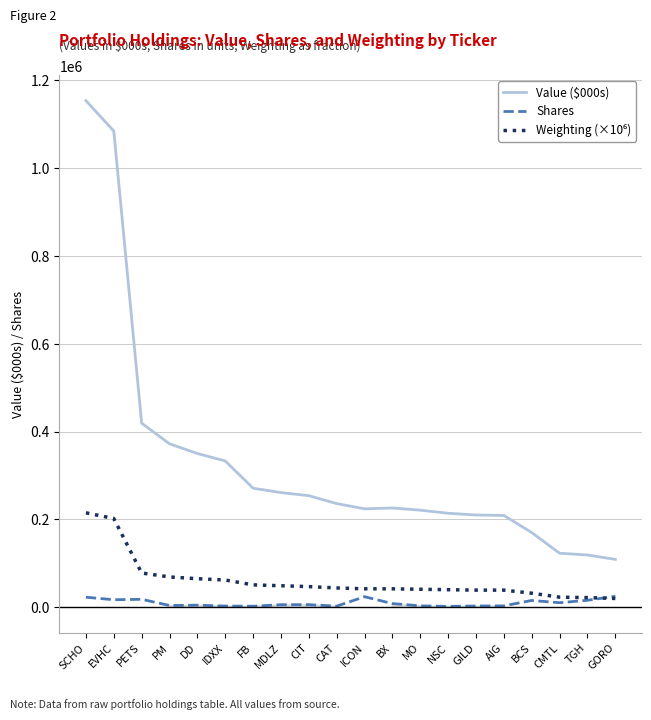

Does the chart display data point markers on the line(s)?

No